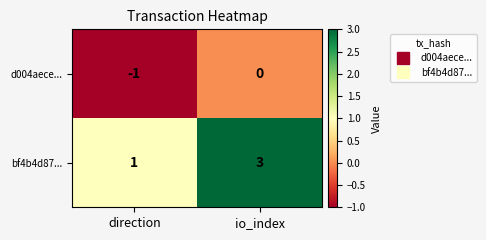

Which series has the widest spread of values?

bf4b4d87...